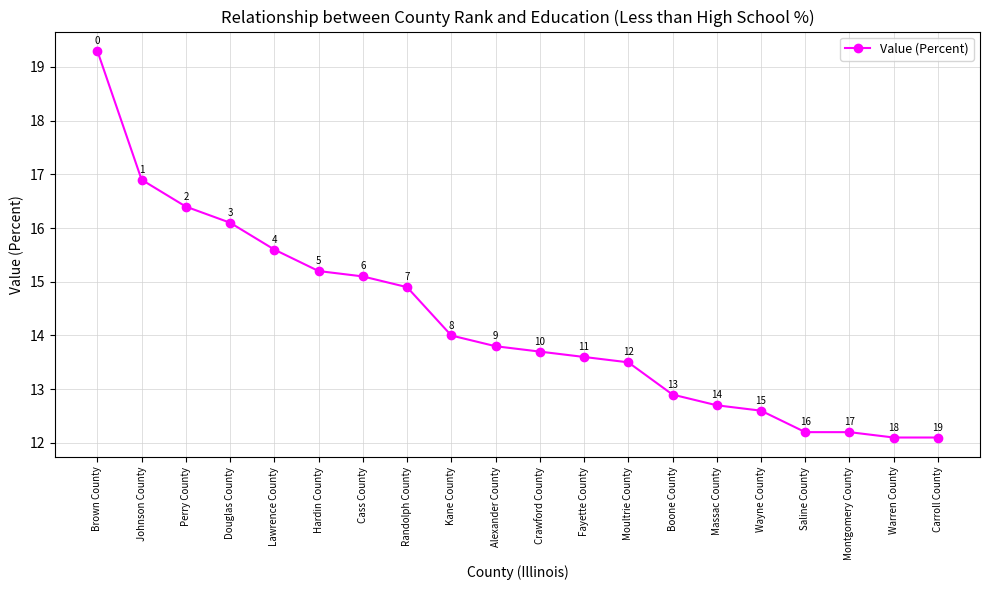

What is the ratio of the value at Montgomery County to the value at Johnson County?

0.7